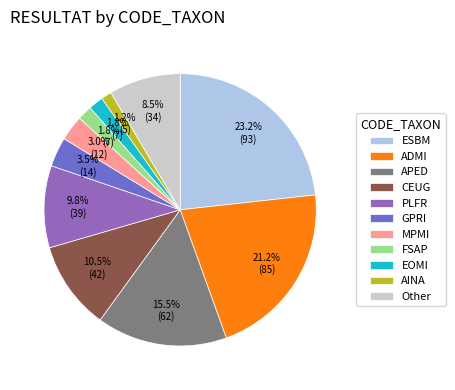

The PLFR slice represents 19% of the pie. True or false?

False